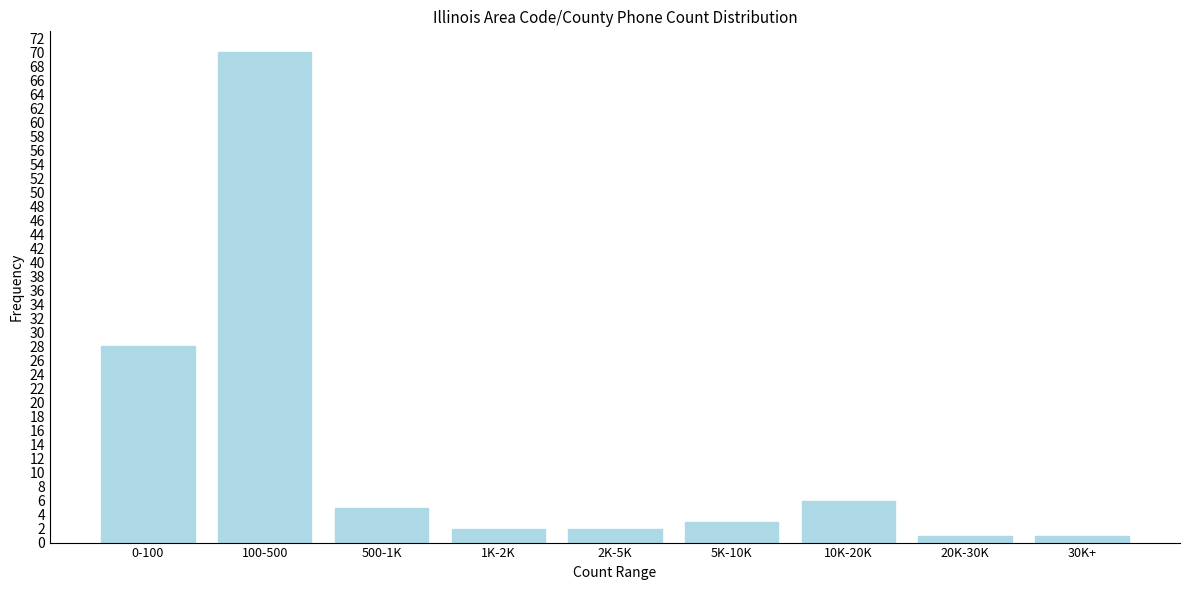

Reading left to right, list all the values displayed in this chart.

0-100=28	100-500=70	500-1K=5	1K-2K=2	2K-5K=2	5K-10K=3	10K-20K=6	20K-30K=1	30K+=1